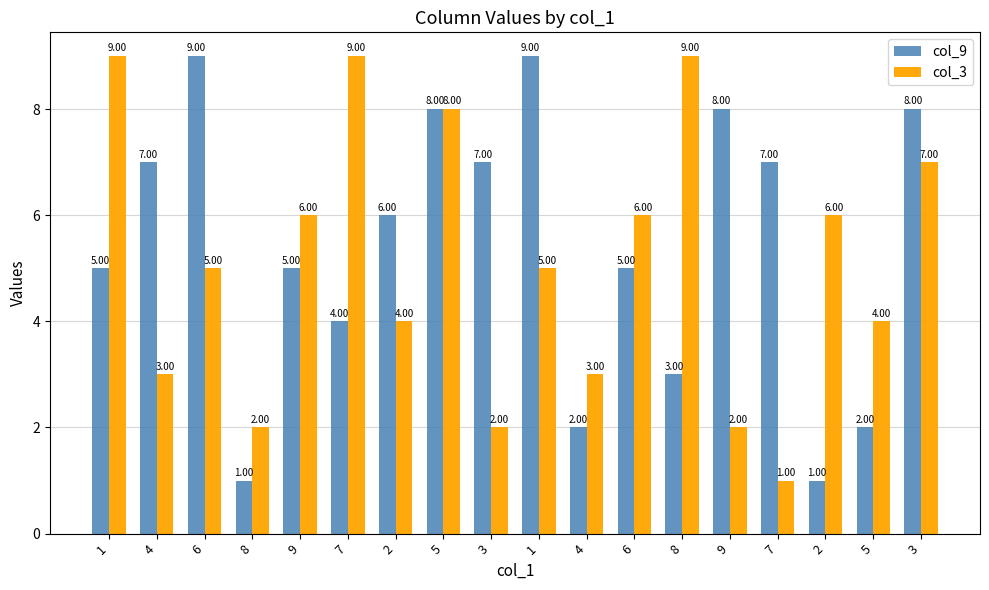

Count the number of categories in the chart.

18